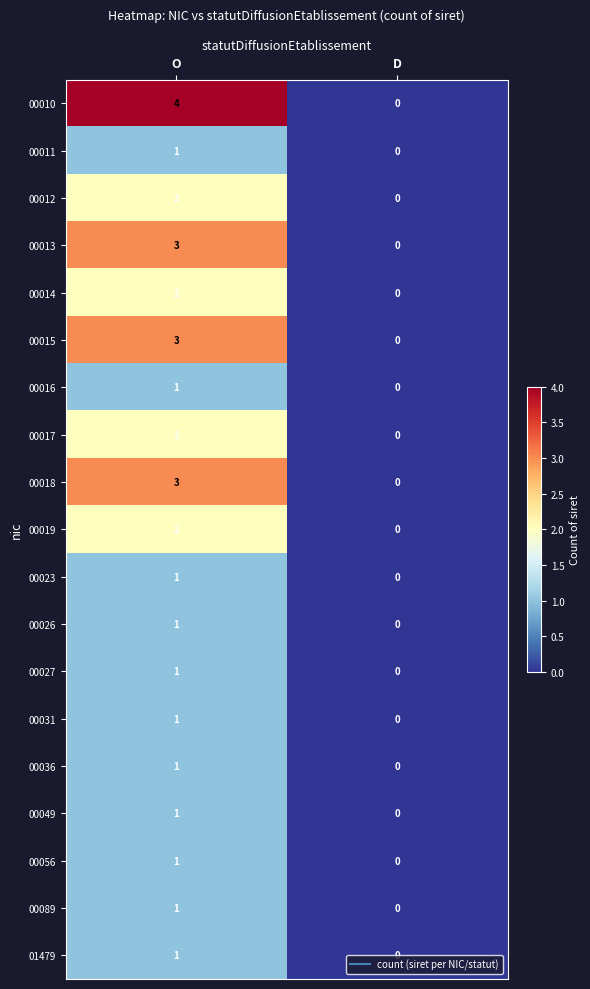

What is the difference between the maximum and minimum values in the 00018 series?

3